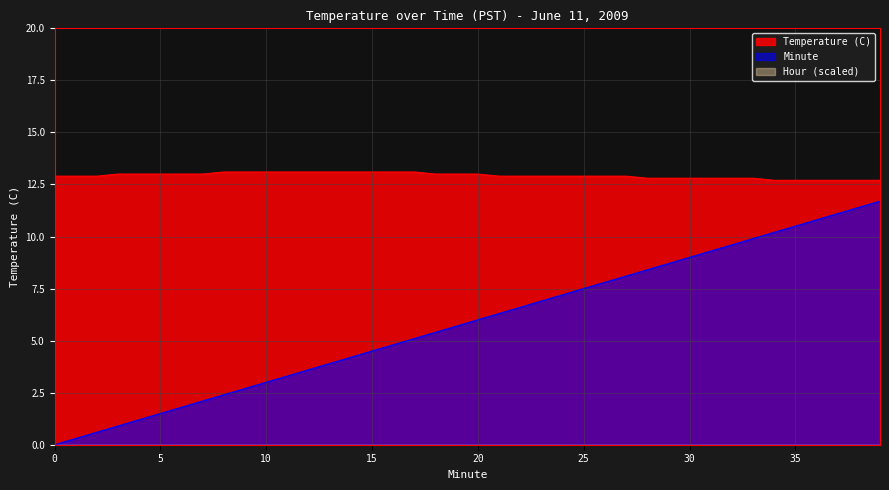

True or false: Minute and Temperature (C) intersect in this chart.

False